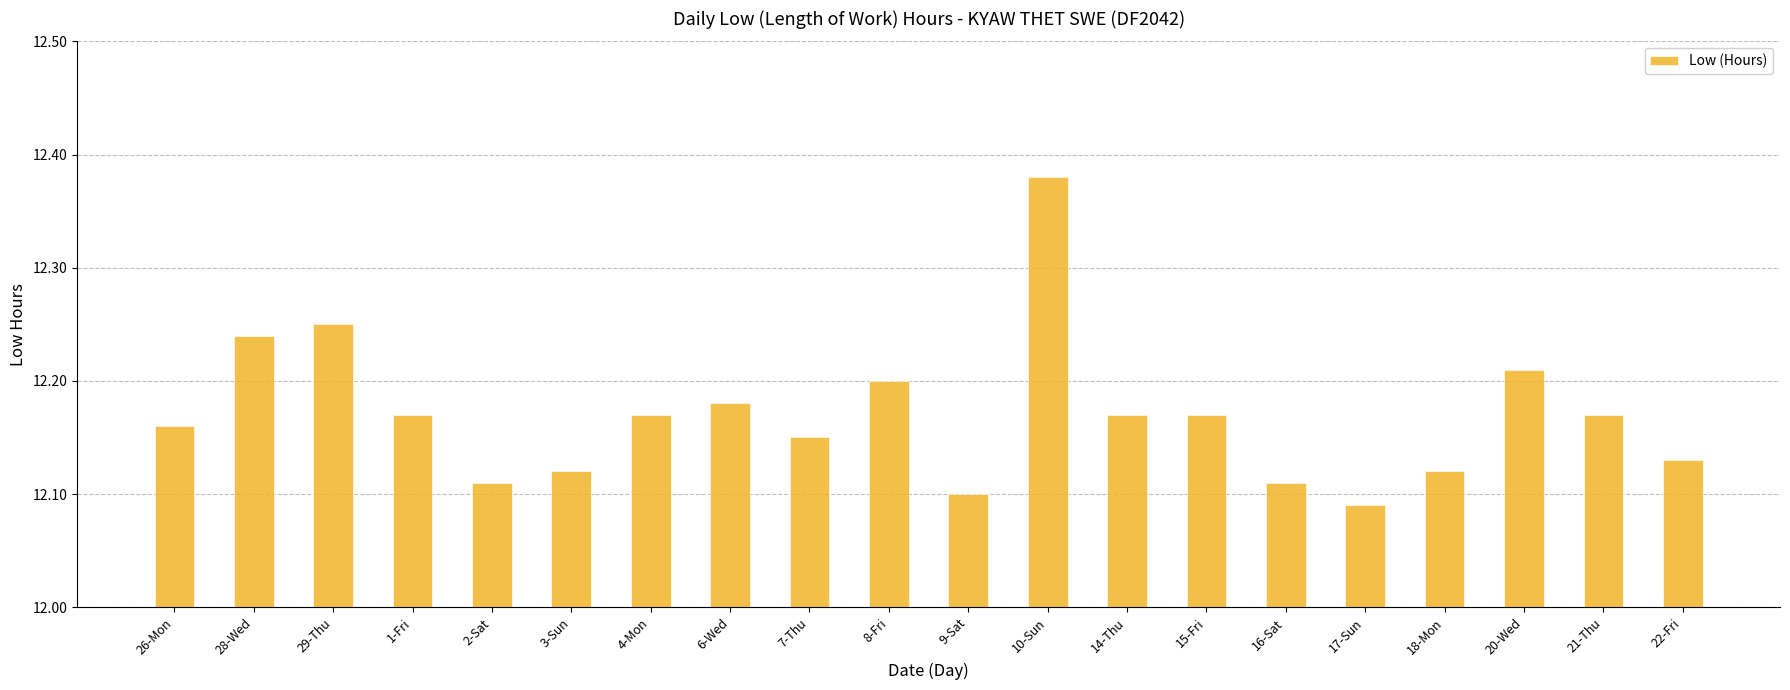

Count the number of categories in the chart.

20